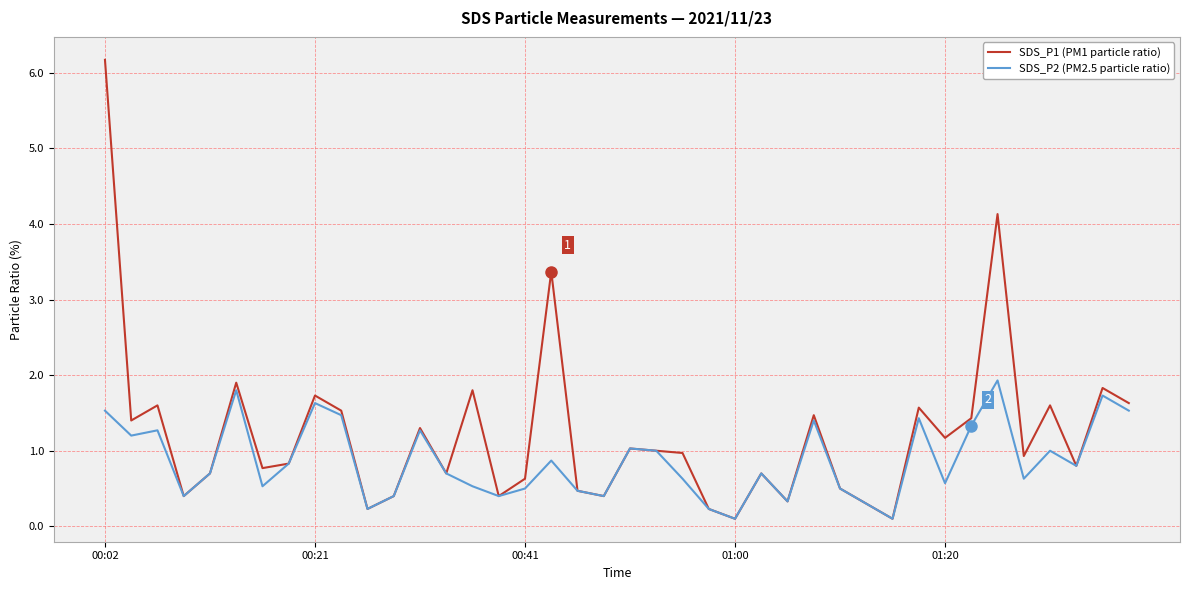

What is the maximum value shown in the chart?

6.2